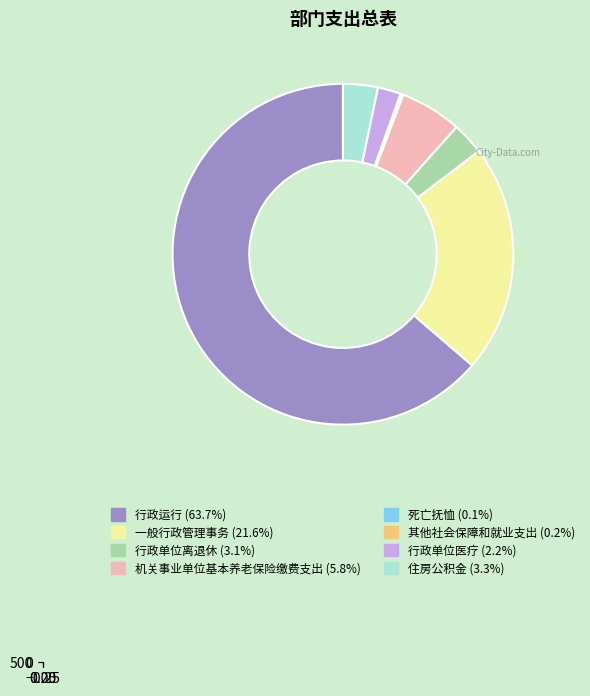

How many segments does this pie chart have?

8